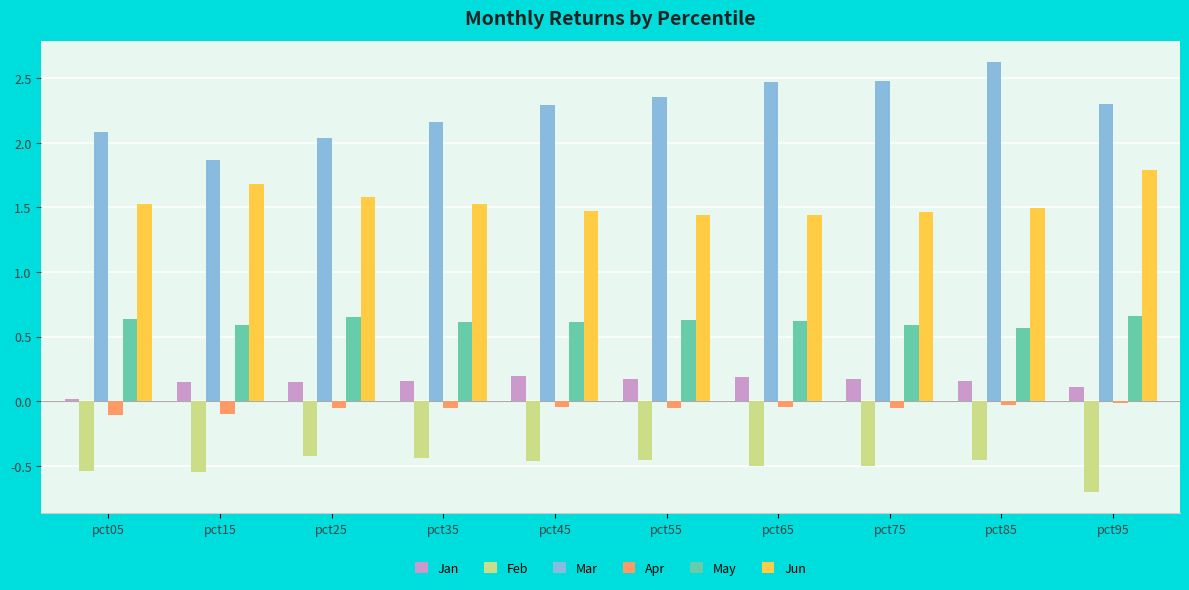

What is the difference between the second highest and second lowest values in the Mar series?

0.4